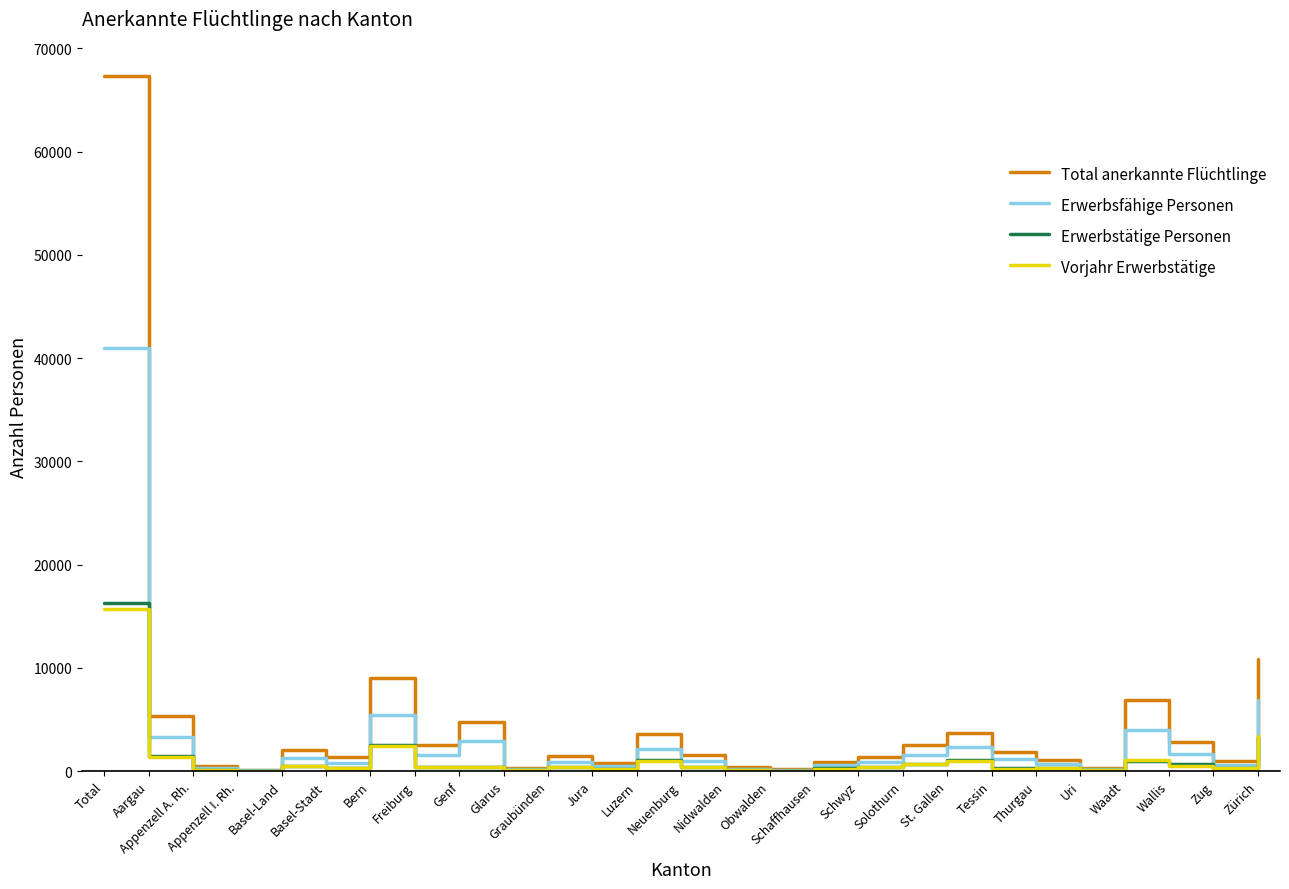

Is the value of Erwerbsfähige Personen at Graubünden greater than the value of Vorjahr Erwerbstätige at Appenzell A. Rh.?

Yes